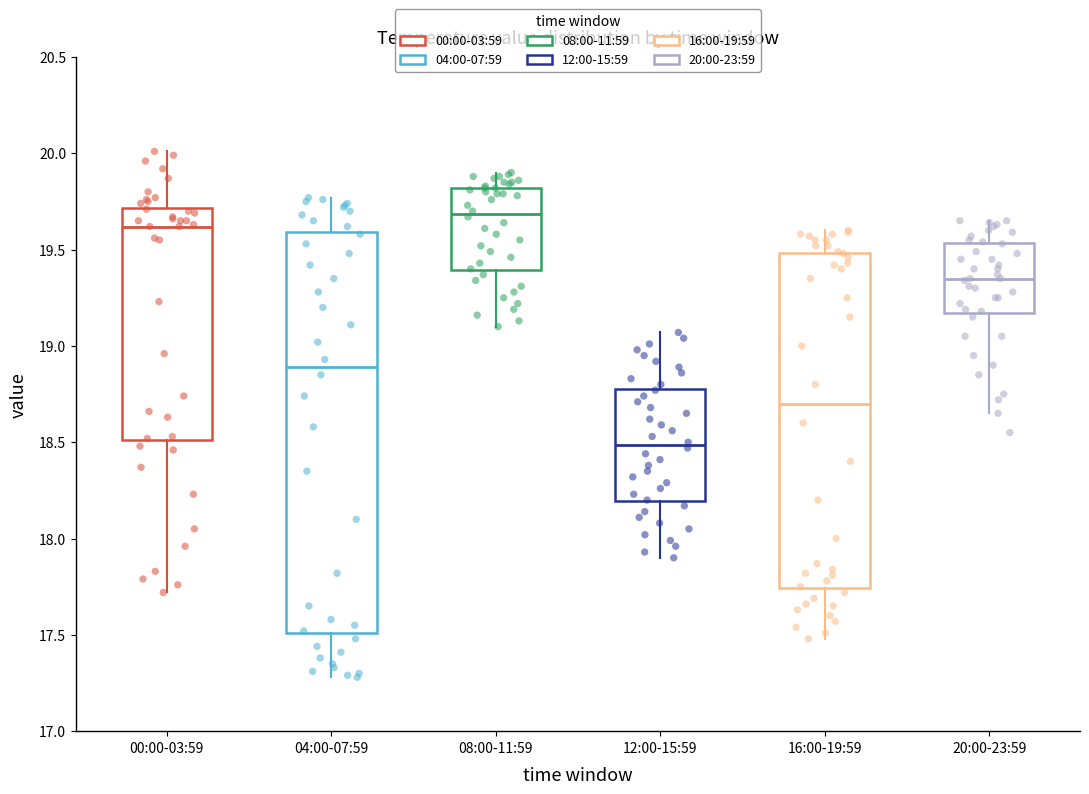

Comparing the boxes themselves (not the whiskers), which one is the tallest?

04:00-07:59